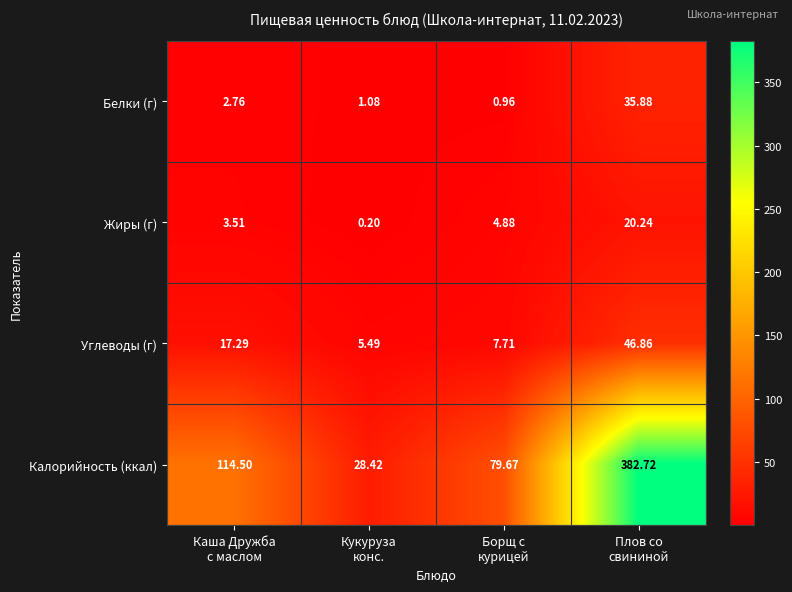

Which series has the largest total across all categories?

Калорийность (ккал)